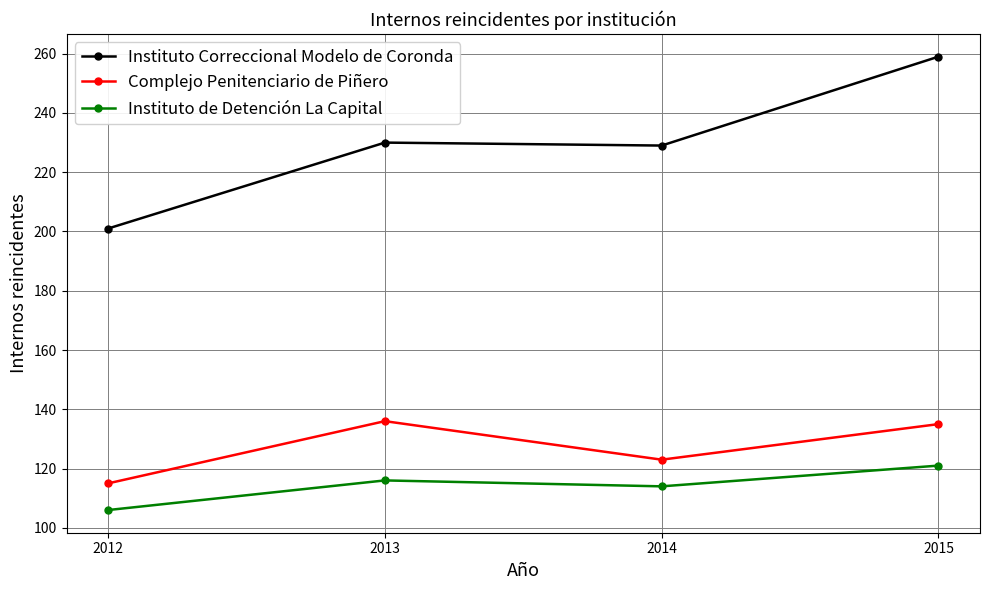

Is it true that Instituto Correccional Modelo de Coronda equals 113 at 2015?

False